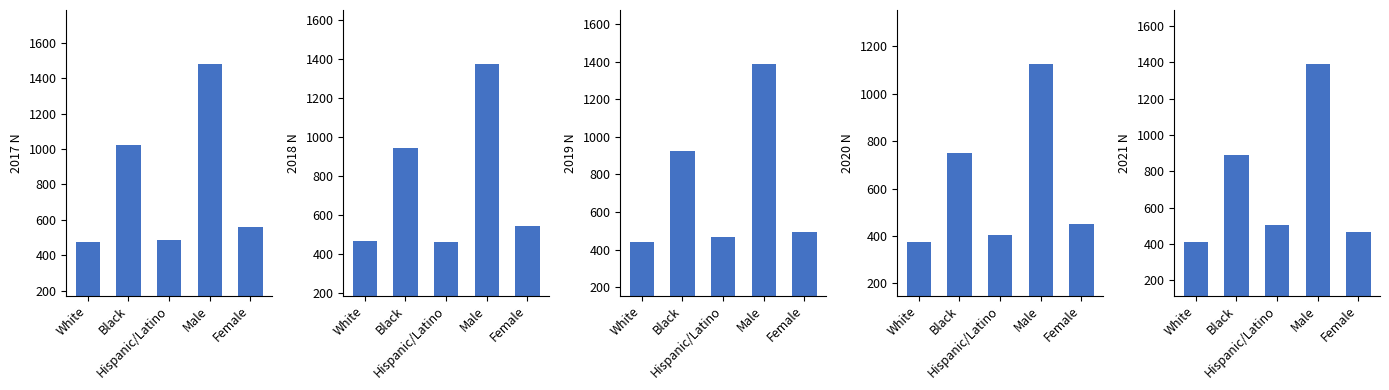

Rank the categories by 2020 N value from highest to lowest.

Male, Black, Female, Hispanic/Latino, White